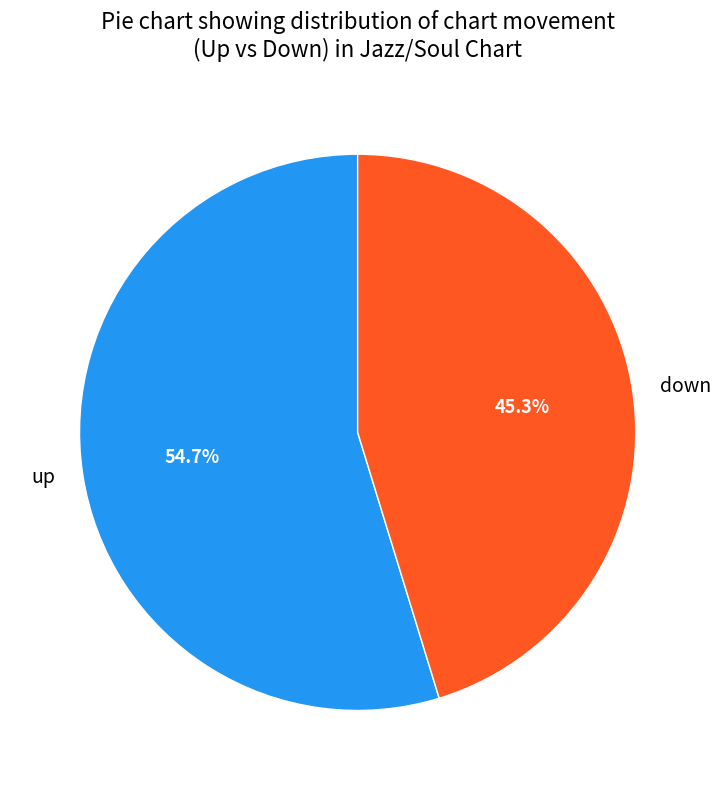

The down slice represents 36% of the pie. True or false?

False